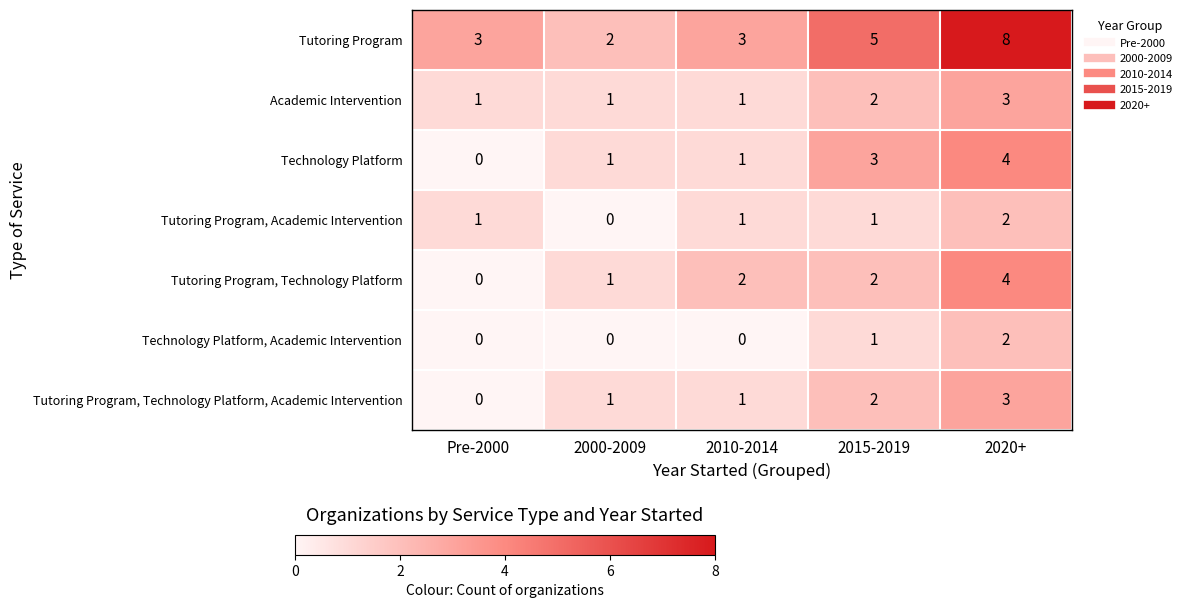

Which category has the highest value in the Tutoring Program series?

2020+